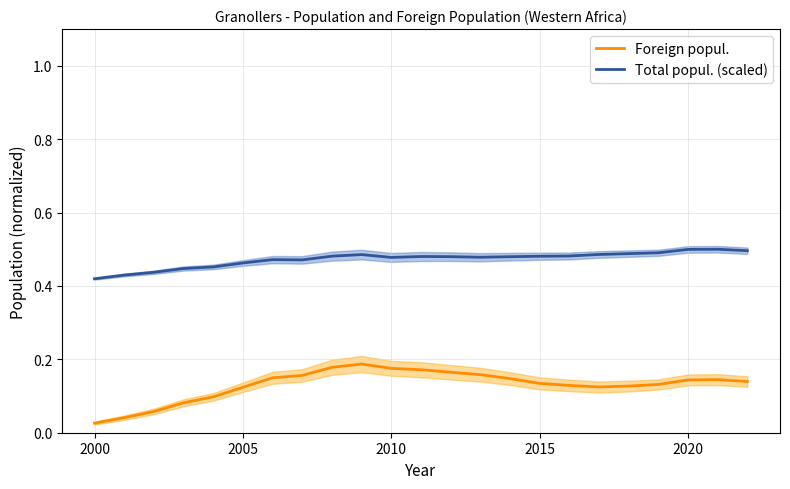

True or false: Foreign popul. and Total popul. (scaled) intersect in this chart.

False